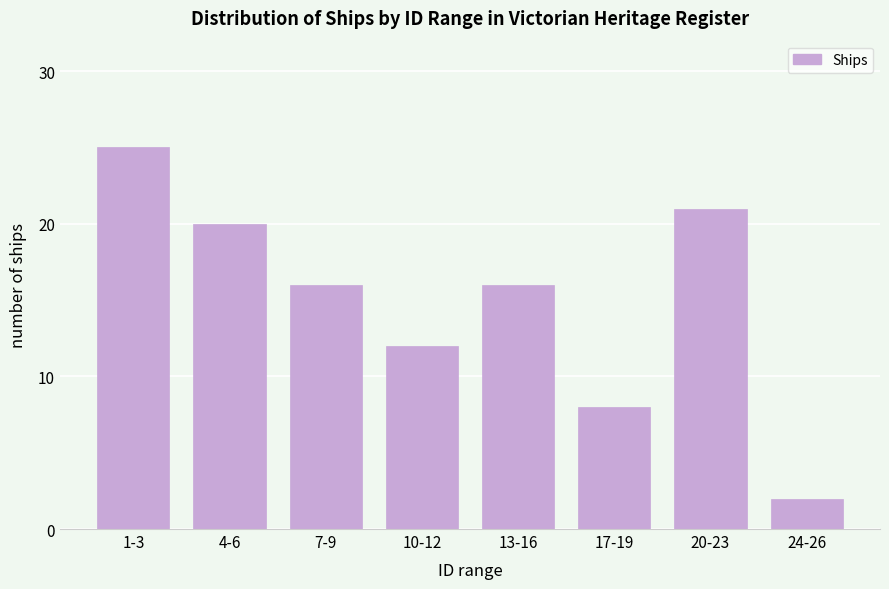

Reading left to right, extract all data points from this chart.

1-3=25	4-6=20	7-9=16	10-12=12	13-16=16	17-19=8	20-23=21	24-26=2